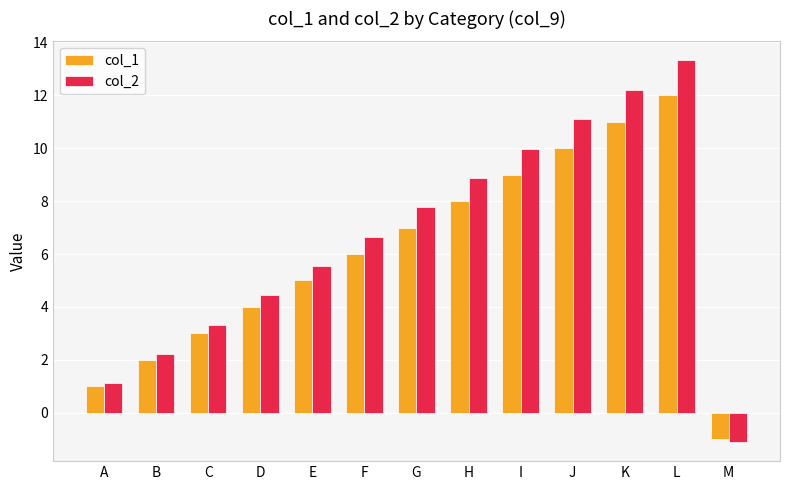

Rank the categories by col_2 value from highest to lowest.

L, K, J, I, H, G, F, E, D, C, B, A, M